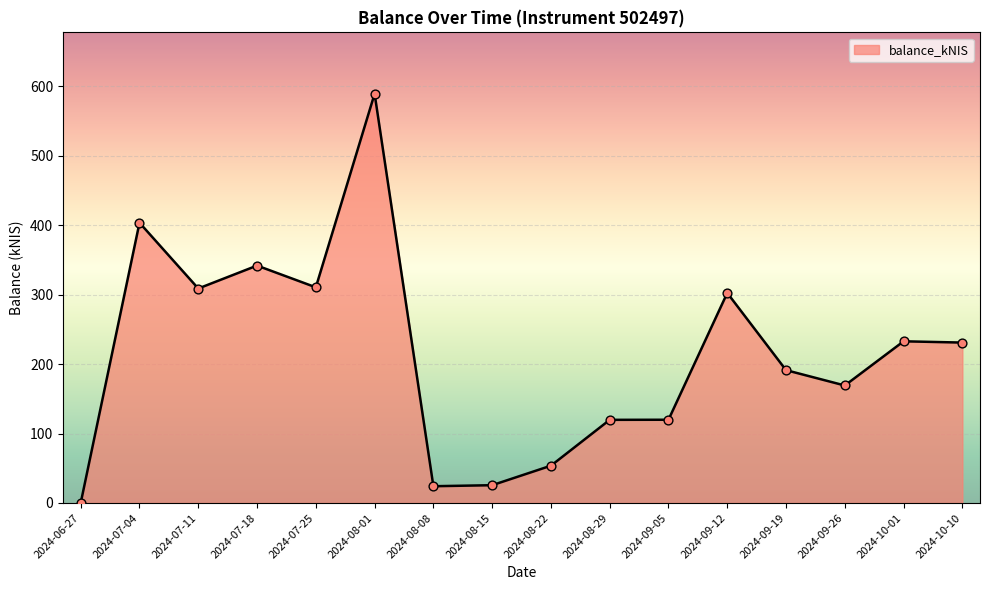

Approximately how many times larger is the value at 2024-09-12 compared to 2024-08-15?

11.8